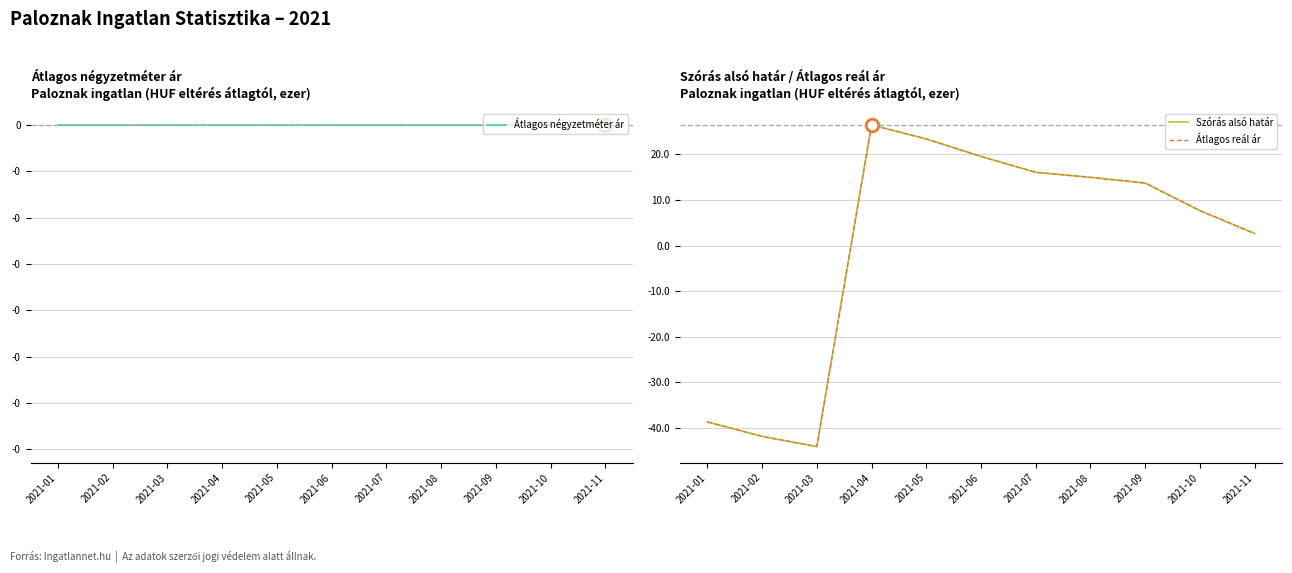

Reading left to right, transcribe all the data shown in this chart.

Átlagos négyzetméter ár: 2021-01=0.0	2021-02=0.0	2021-03=0.0	2021-04=0.0	2021-05=0.0	2021-06=0.0	2021-07=0.0	2021-08=0.0	2021-09=0.0	2021-10=0.0	2021-11=0.0
Szórás alsó határ: 2021-01=-38.6	2021-02=-41.8	2021-03=-44.1	2021-04=26.5	2021-05=23.4	2021-06=19.6	2021-07=16.1	2021-08=15.0	2021-09=13.7	2021-10=7.7	2021-11=2.7
Átlagos reál ár: 2021-01=-38.6	2021-02=-41.8	2021-03=-44.1	2021-04=26.5	2021-05=23.4	2021-06=19.6	2021-07=16.1	2021-08=15.0	2021-09=13.7	2021-10=7.7	2021-11=2.7